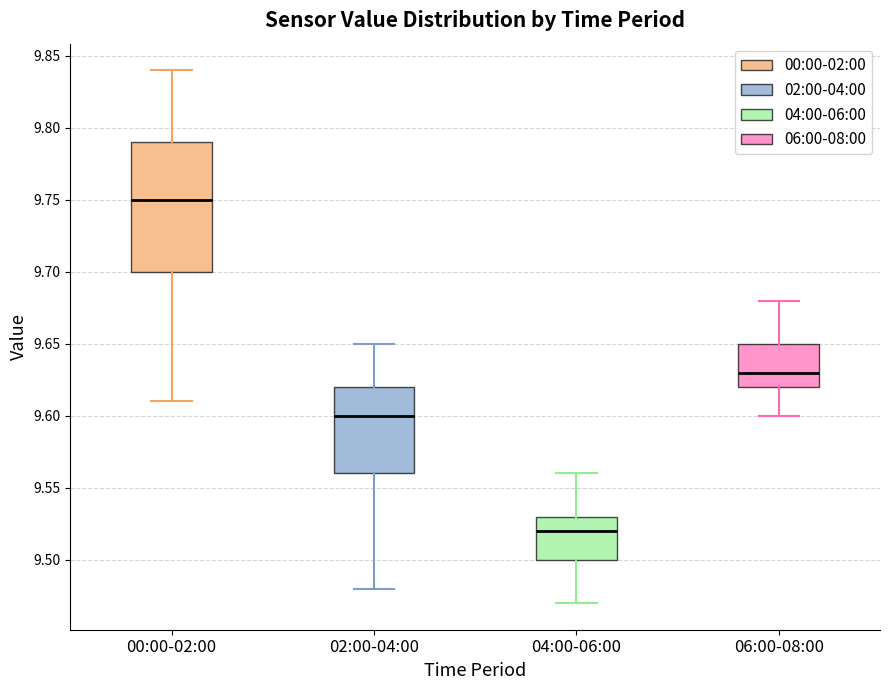

Reading left to right, read every box against the y-axis: the position of its median line, the range the box covers, and the ends of its whiskers. The values are not printed on the chart, so give them approximately, as read against the axis.

00:00-02:00: median 9.75, box 9.70 to 9.79, whiskers 9.61 to 9.84
02:00-04:00: median 9.60, box 9.56 to 9.62, whiskers 9.48 to 9.65
04:00-06:00: median 9.52, box 9.50 to 9.53, whiskers 9.47 to 9.56
06:00-08:00: median 9.63, box 9.62 to 9.65, whiskers 9.60 to 9.68